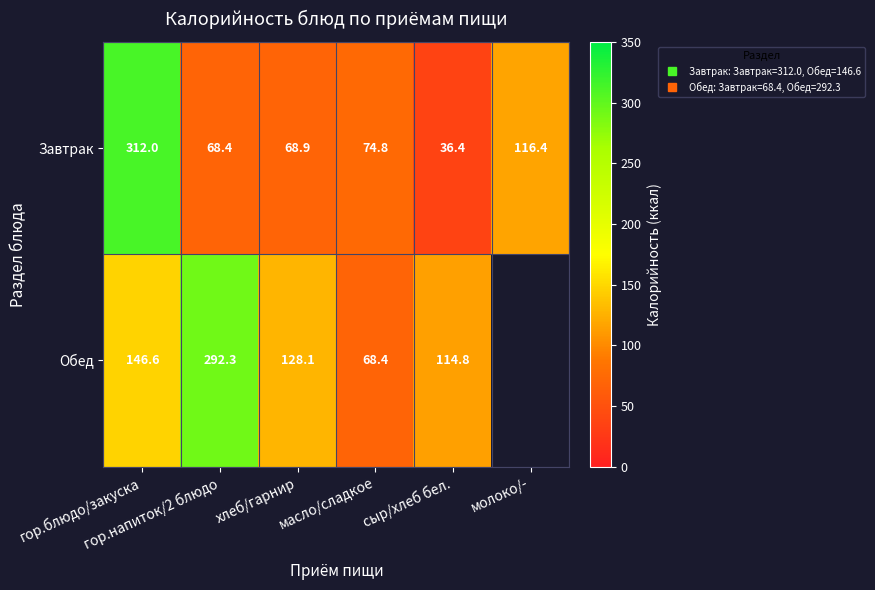

How many values in the Обед series are below 146?

3